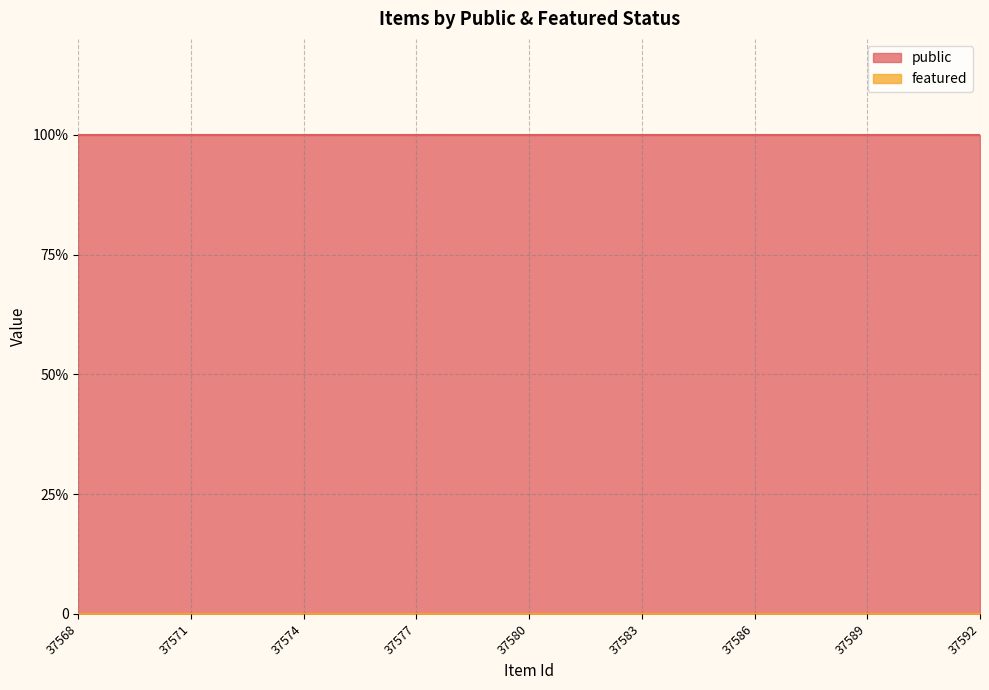

Does the chart have visible grid lines?

Yes